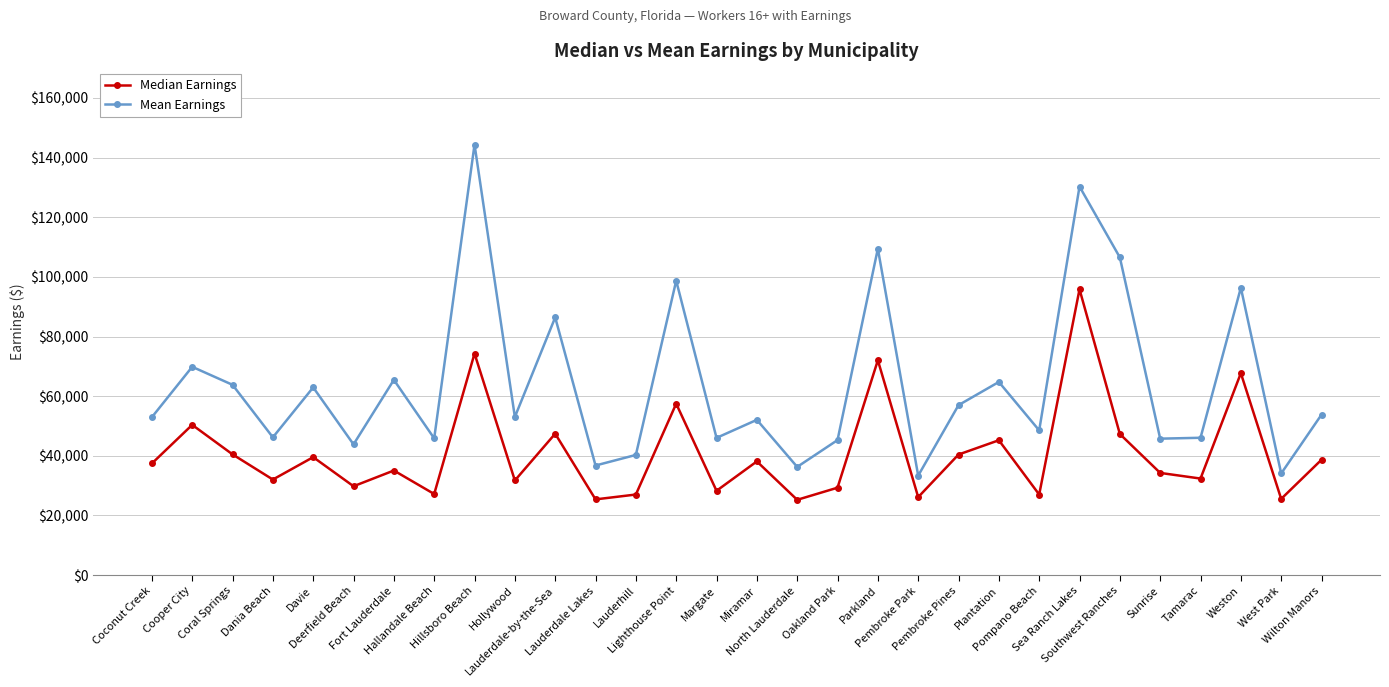

How many values in the Median Earnings series are below 37425?

15